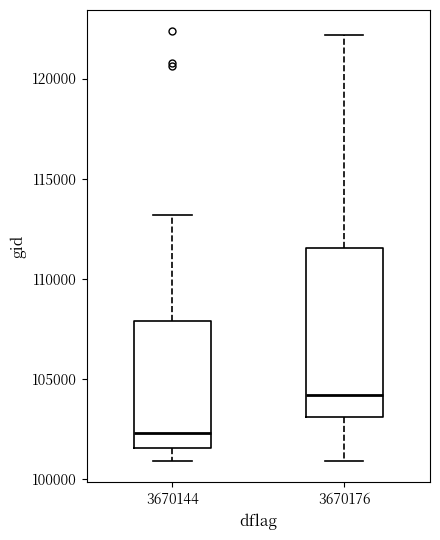

Reading left to right, transcribe this box plot: for each box, give where its median line is, the range the box spans, and where its two whiskers end, as read against the y-axis. The values are not printed on the chart, so give them approximately, as read against the axis.

3670144: median 102500, box 101500 to 108000, whiskers 101000 to 113000
3670176: median 104000, box 103000 to 111500, whiskers 101000 to 122000